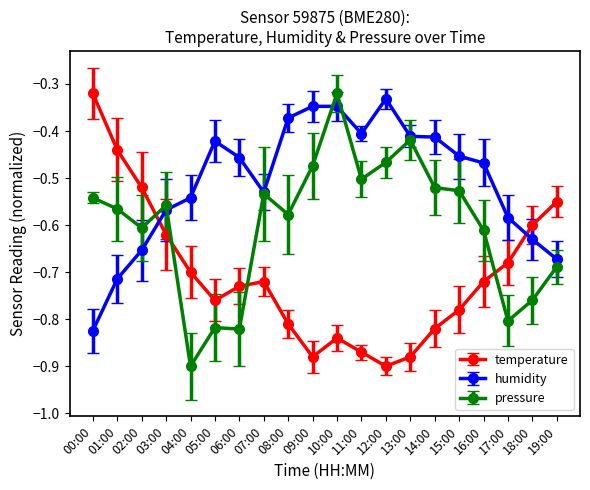

Is the value of temperature at 03:00 greater than the value of humidity at 14:00?

No